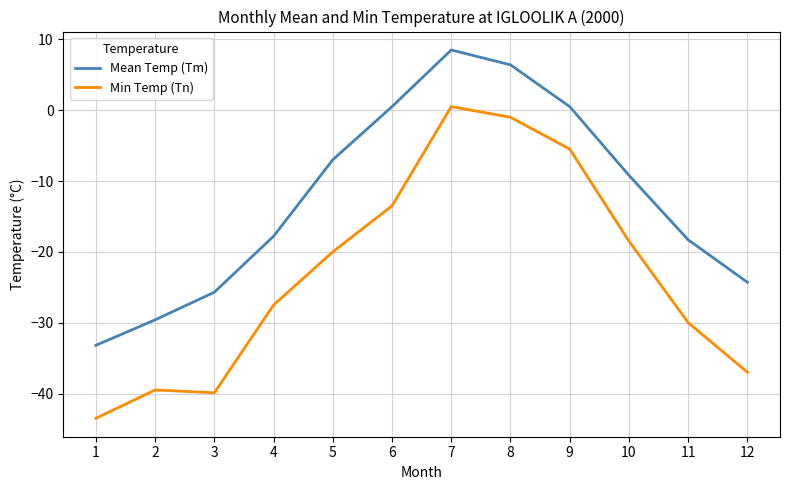

What is the minimum value for Min Temp (Tn)?

-43.5